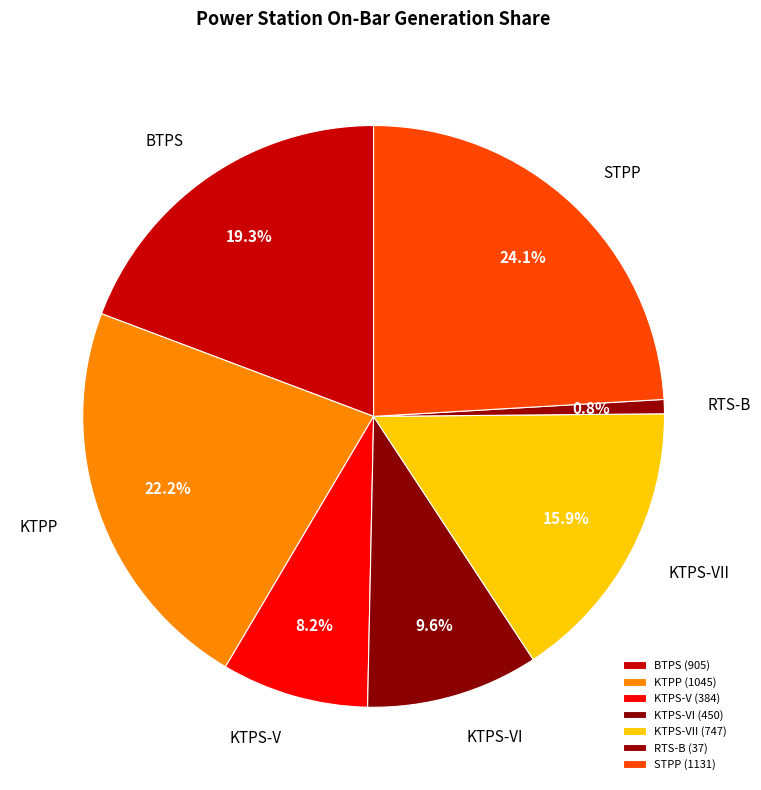

Is there any slice that represents more than half of the pie?

No